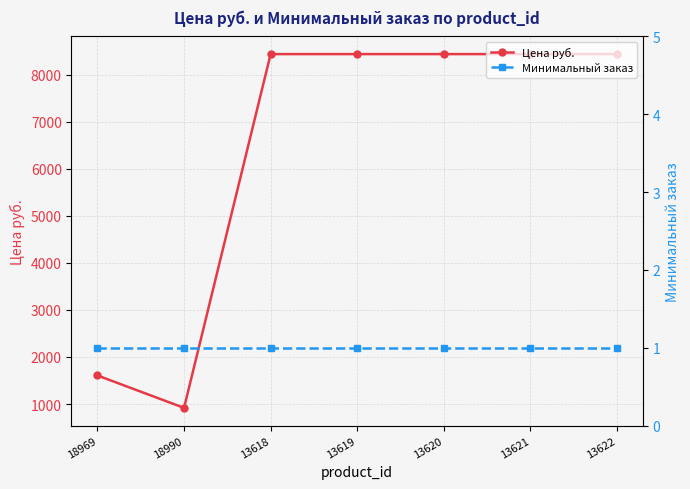

At which label does Цена руб. first exceed 8441?

13618